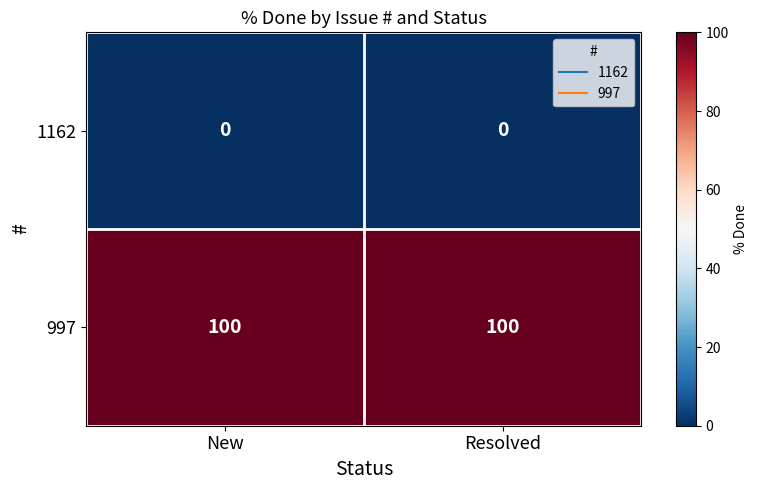

How many data points does each series have?

2